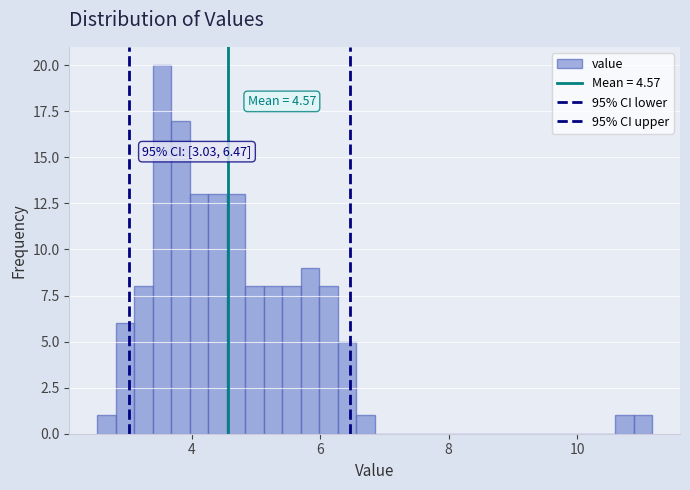

Read against the x-axis, roughly where is the centre of the tallest bar?

3.6